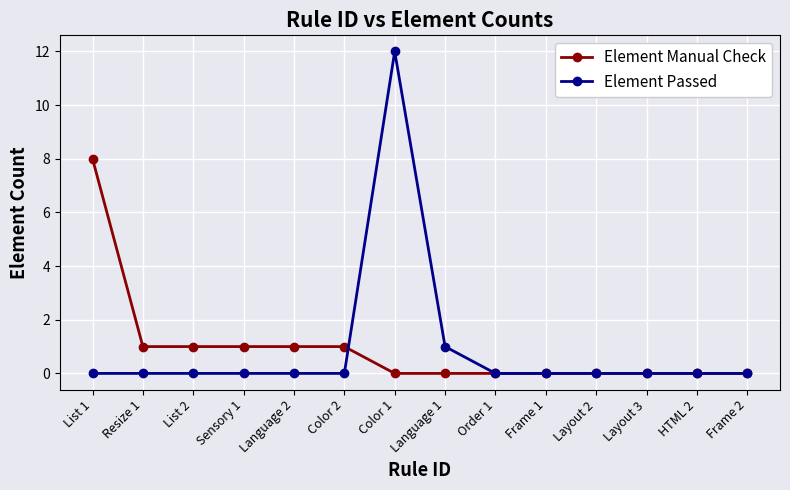

Reading left to right, list all the values displayed in this chart.

Element Manual Check: List 1=8	Resize 1=1	List 2=1	Sensory 1=1	Language 2=1	Color 2=1	Color 1=0	Language 1=0	Order 1=0	Frame 1=0	Layout 2=0	Layout 3=0	HTML 2=0	Frame 2=0
Element Passed: List 1=0	Resize 1=0	List 2=0	Sensory 1=0	Language 2=0	Color 2=0	Color 1=12	Language 1=1	Order 1=0	Frame 1=0	Layout 2=0	Layout 3=0	HTML 2=0	Frame 2=0